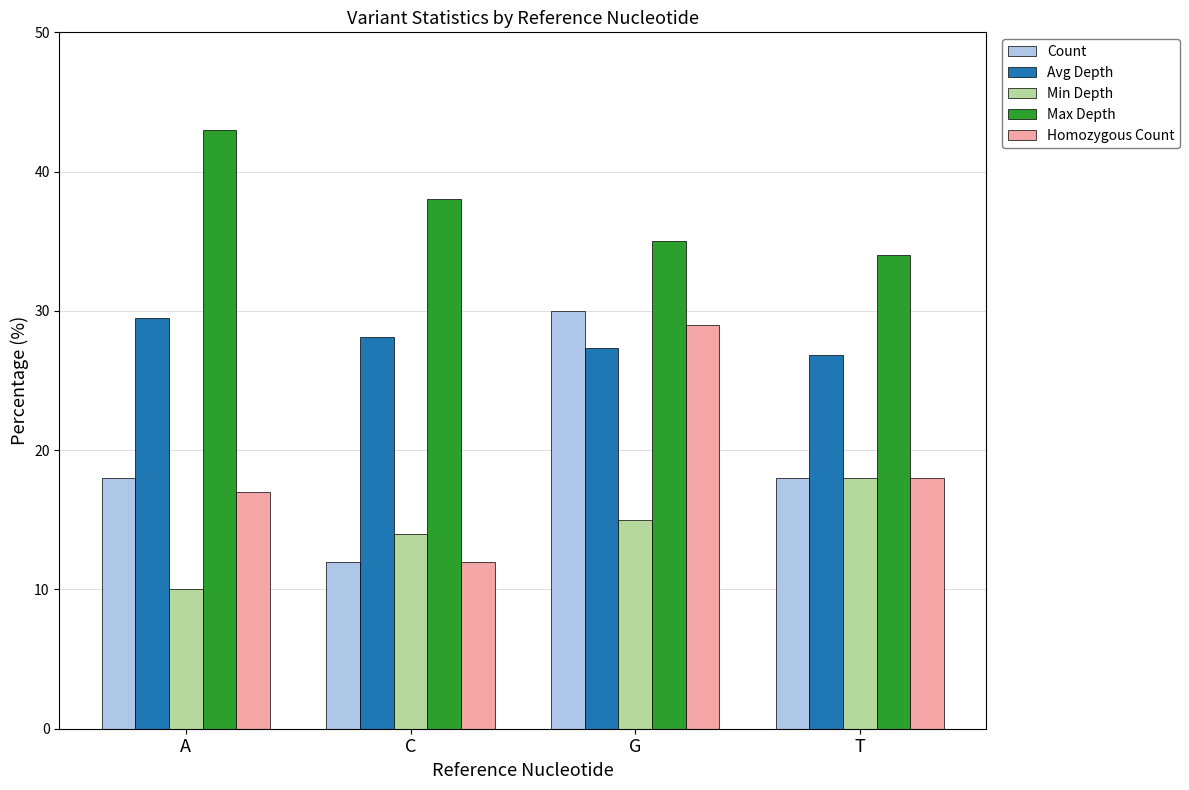

What value does the Max Depth series have at T?

34.0